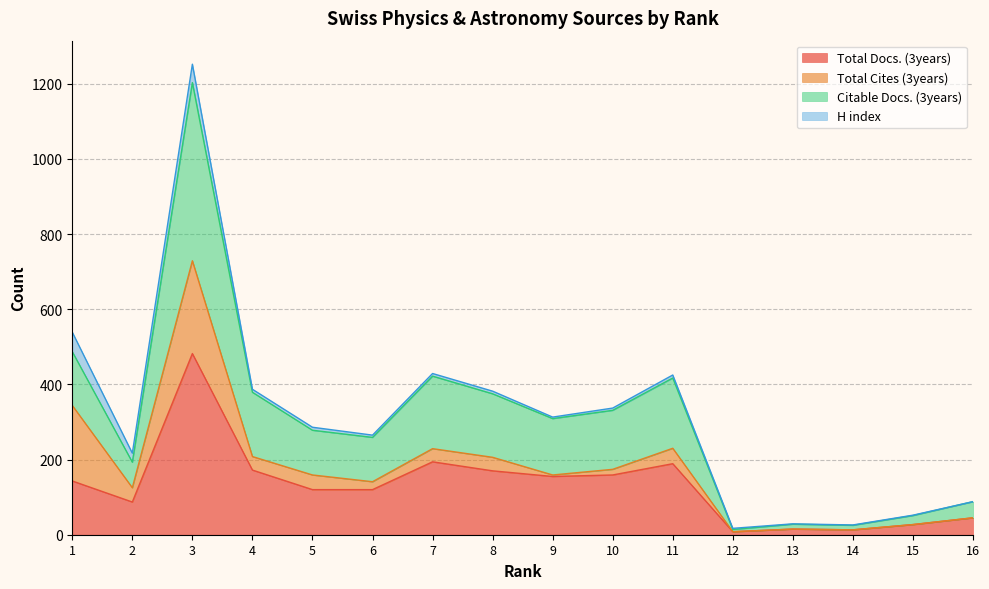

The Total Docs. (3years) series shows 7 at 14. True or false?

False